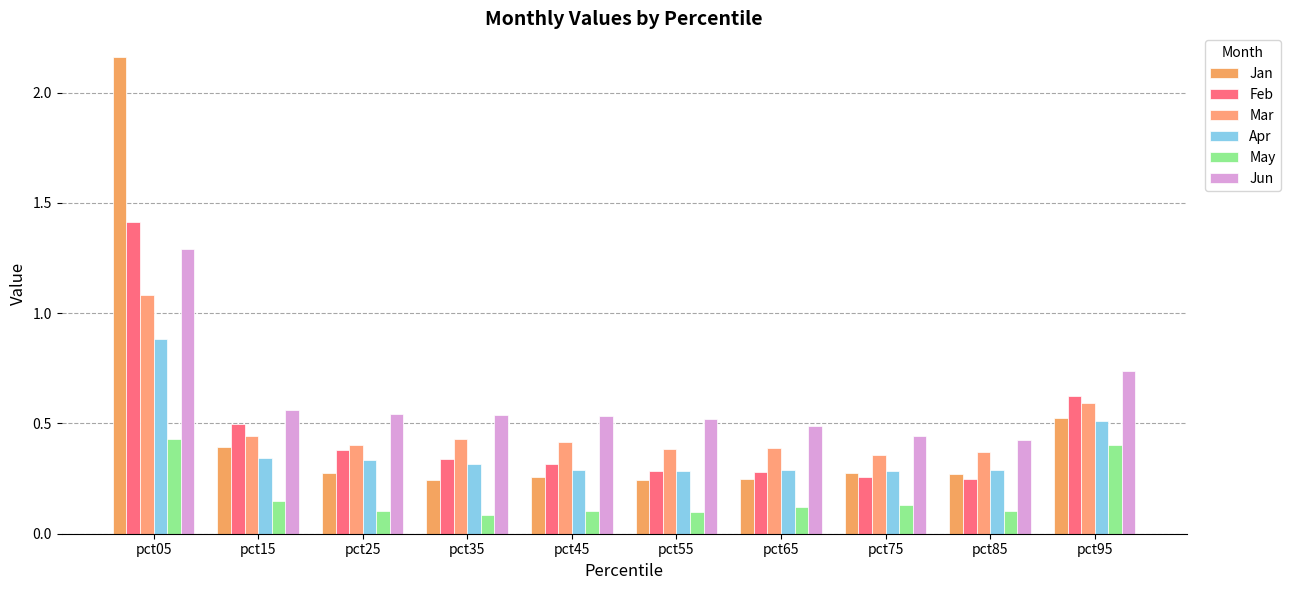

Reading right to left, list all the values displayed in this chart.

Jan: pct95=0.5	pct85=0.3	pct75=0.3	pct65=0.2	pct55=0.2	pct45=0.3	pct35=0.2	pct25=0.3	pct15=0.4	pct05=2.2
Feb: pct95=0.6	pct85=0.2	pct75=0.3	pct65=0.3	pct55=0.3	pct45=0.3	pct35=0.3	pct25=0.4	pct15=0.5	pct05=1.4
Mar: pct95=0.6	pct85=0.4	pct75=0.4	pct65=0.4	pct55=0.4	pct45=0.4	pct35=0.4	pct25=0.4	pct15=0.4	pct05=1.1
Apr: pct95=0.5	pct85=0.3	pct75=0.3	pct65=0.3	pct55=0.3	pct45=0.3	pct35=0.3	pct25=0.3	pct15=0.3	pct05=0.9
May: pct95=0.4	pct85=0.1	pct75=0.1	pct65=0.1	pct55=0.1	pct45=0.1	pct35=0.1	pct25=0.1	pct15=0.1	pct05=0.4
Jun: pct95=0.7	pct85=0.4	pct75=0.4	pct65=0.5	pct55=0.5	pct45=0.5	pct35=0.5	pct25=0.5	pct15=0.6	pct05=1.3